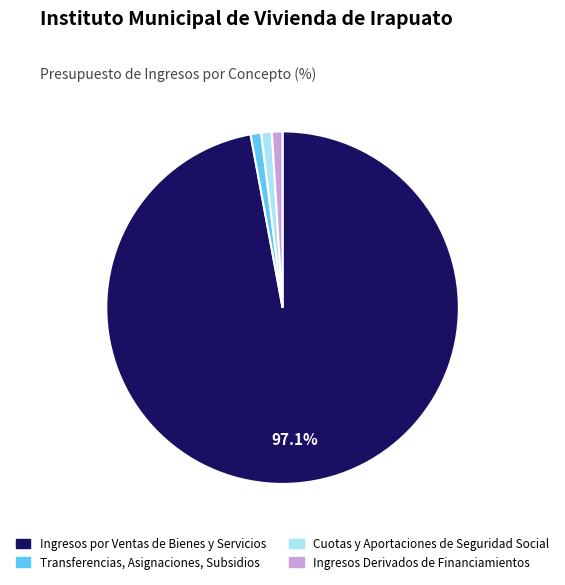

Between Ingresos por Ventas de Bienes y Servicios and Cuotas y Aportaciones de Seguridad Social, which is larger?

Ingresos por Ventas de Bienes y Servicios